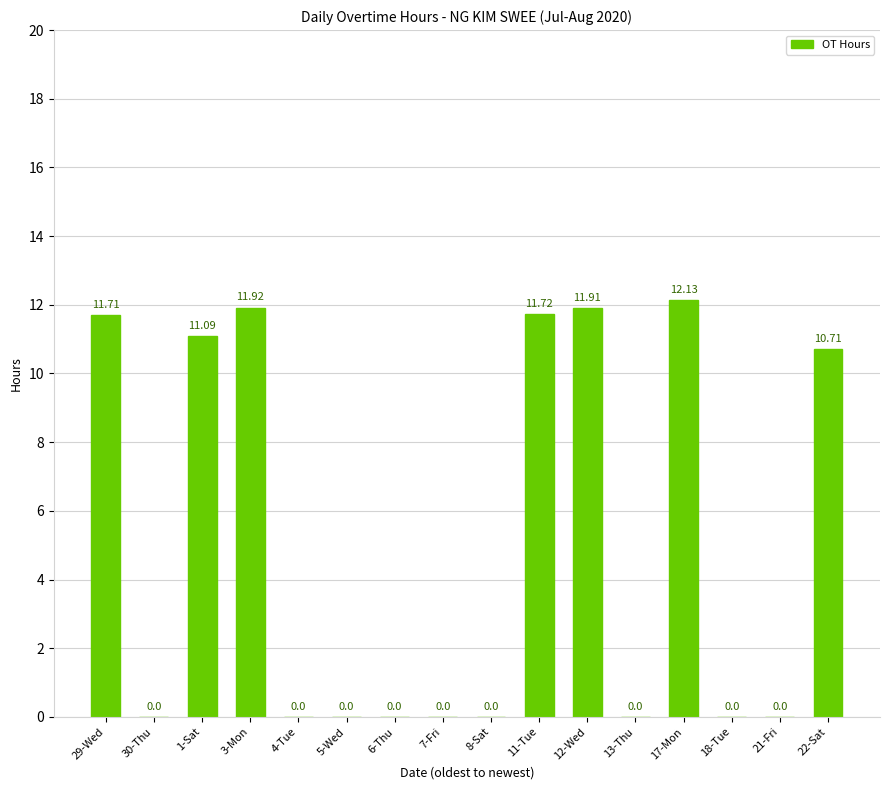

Reading left to right, what are all the values shown in this chart?

11.7	0.0	11.1	11.9	0.0	0.0	0.0	0.0	0.0	11.7	11.9	0.0	12.1	0.0	0.0	10.7